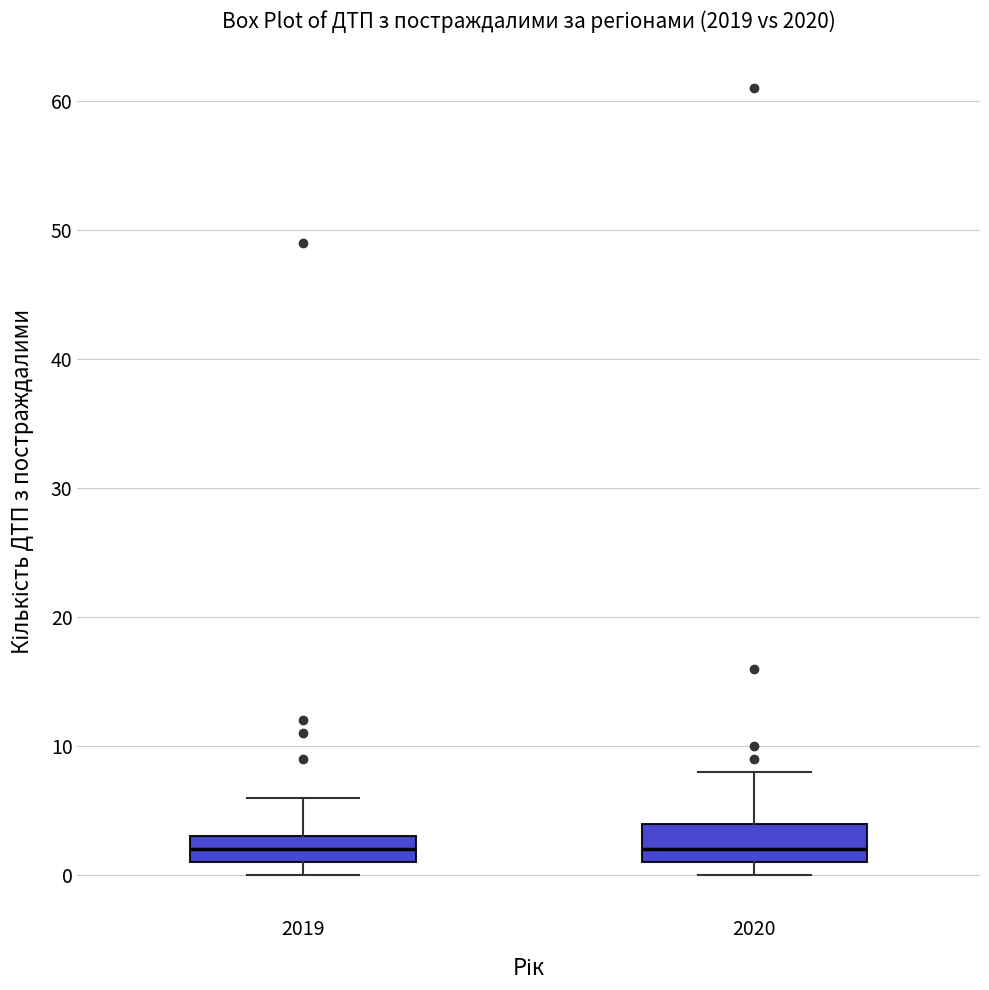

Where does the upper whisker of the box at x = 2019 end on the y-axis? The values are not printed on the chart, so give them approximately, as read against the axis.

6